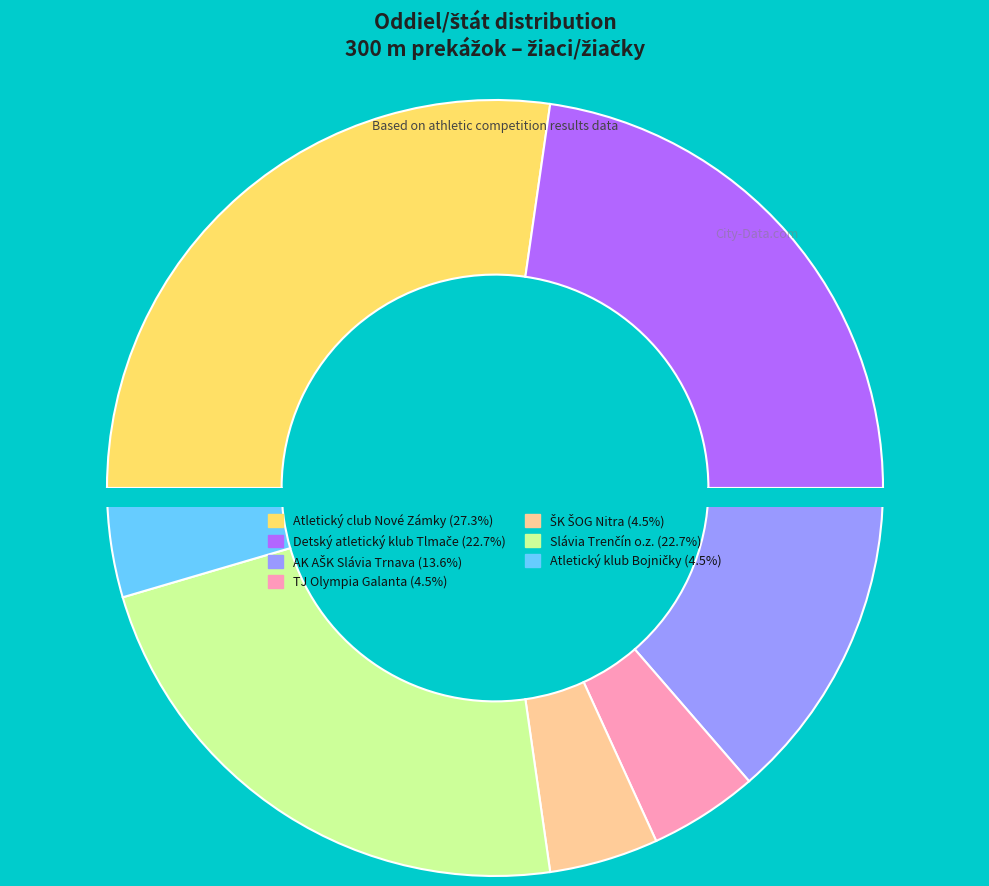

The Atletický klub Bojničky slice represents 5% of the pie. True or false?

True